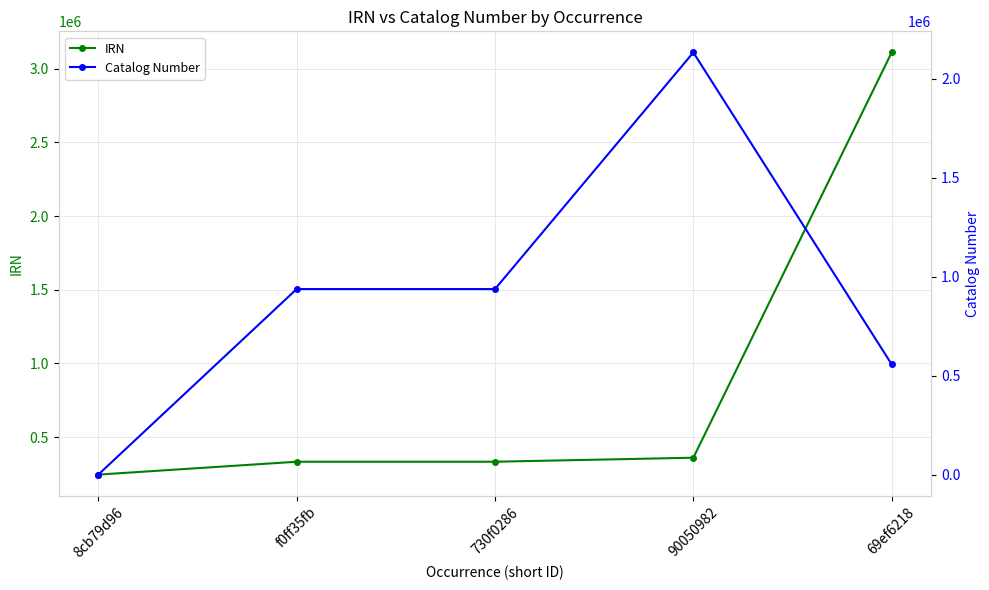

Reading left to right, extract all data points from this chart.

IRN: 246450	333785	333789	361004	3109659
Catalog Number: 0	937207	937117	2132447	557123